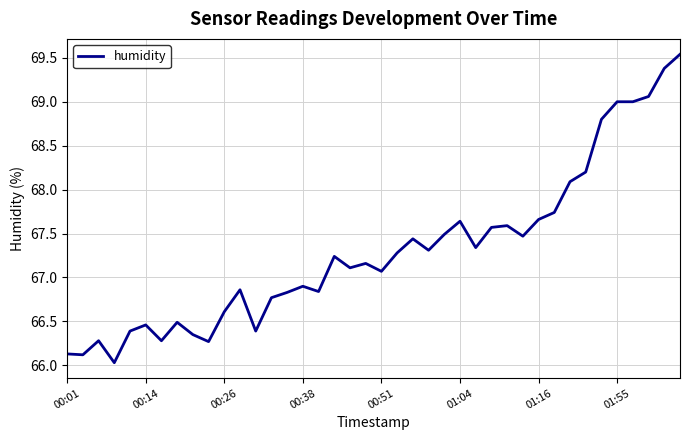

Does the chart display data point markers on the line(s)?

No